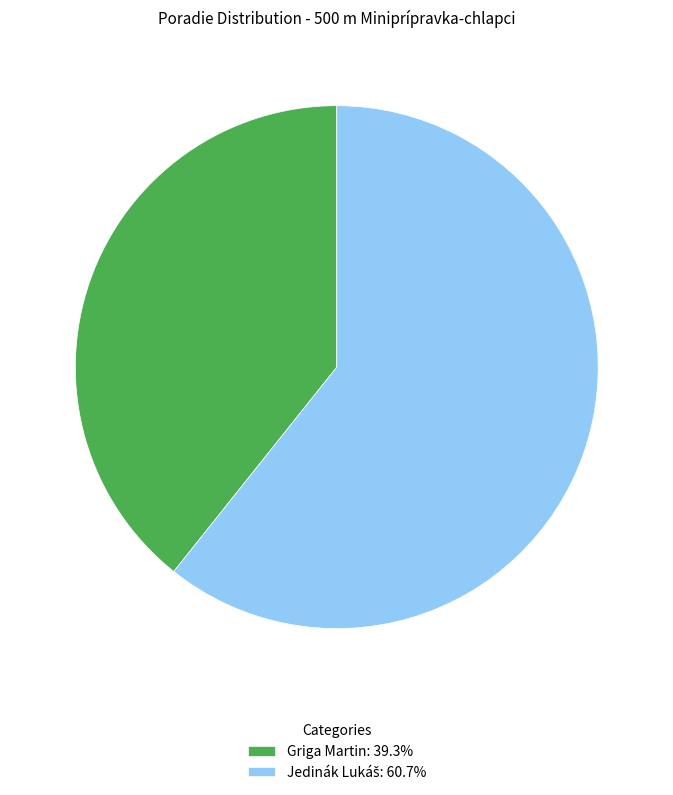

Is there any slice that represents more than half of the pie?

Yes